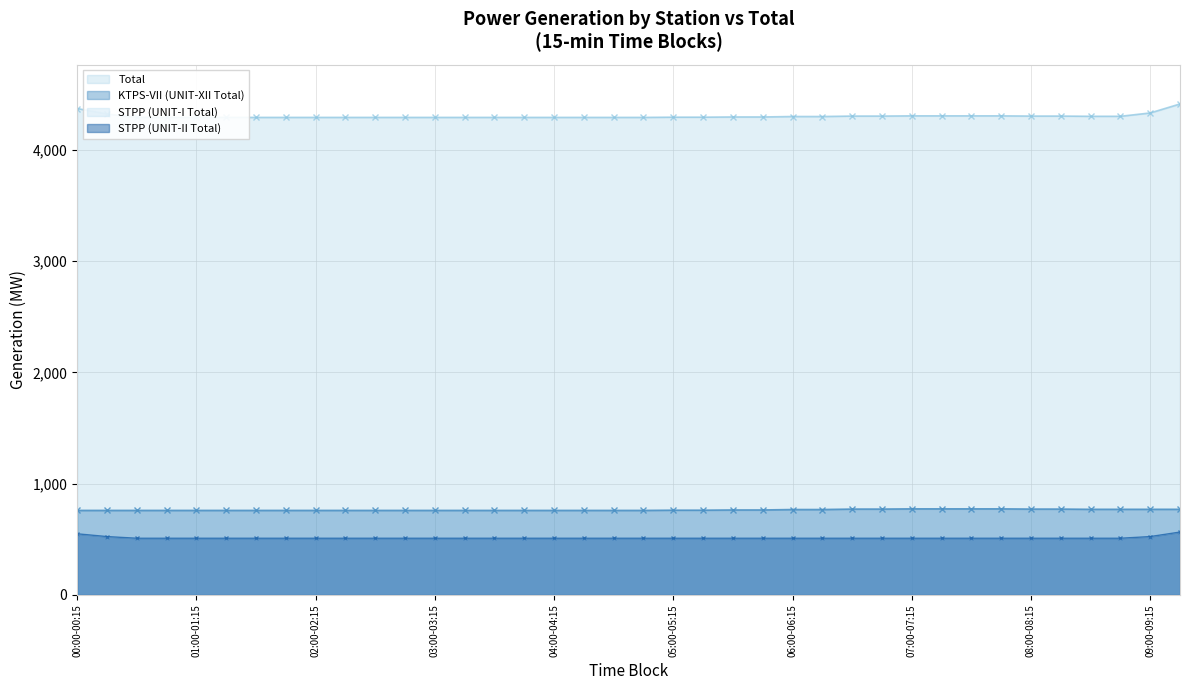

At which label does STPP (UNIT-II Total) reach its minimum?

00:30-00:45